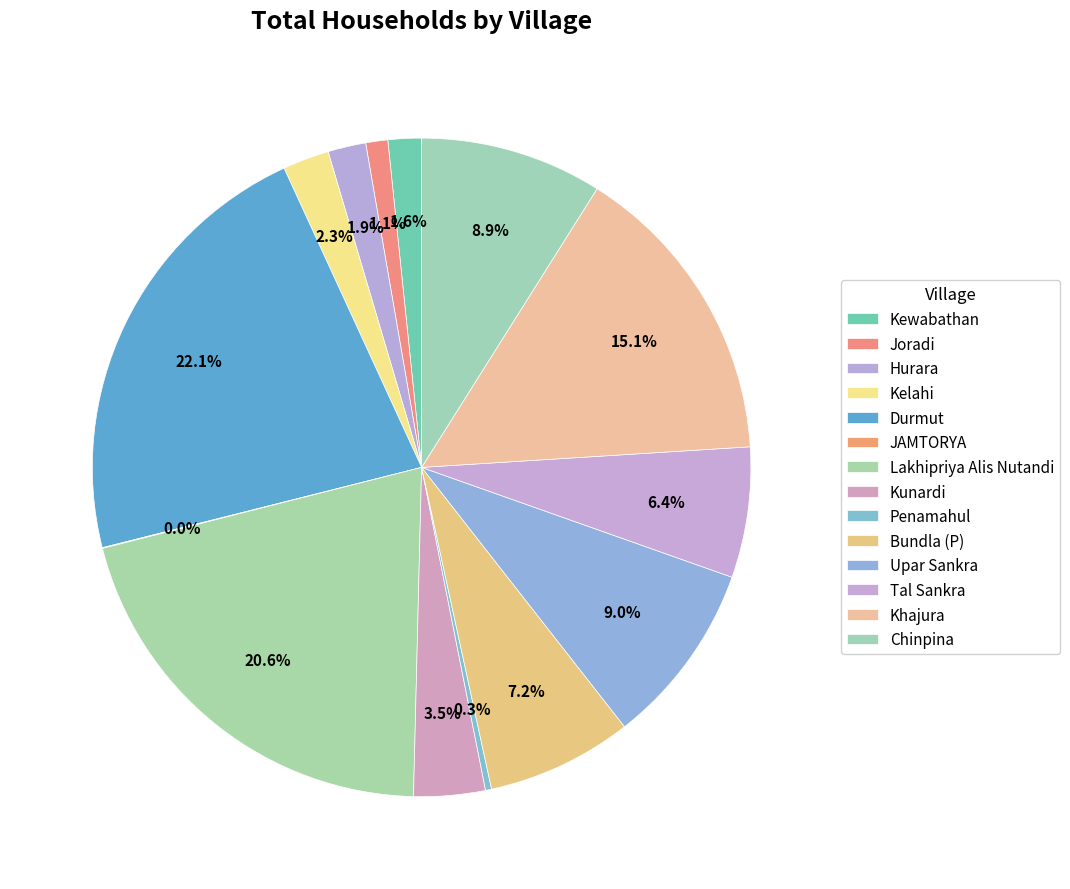

What is the smallest slice in the pie chart?

JAMTORYA